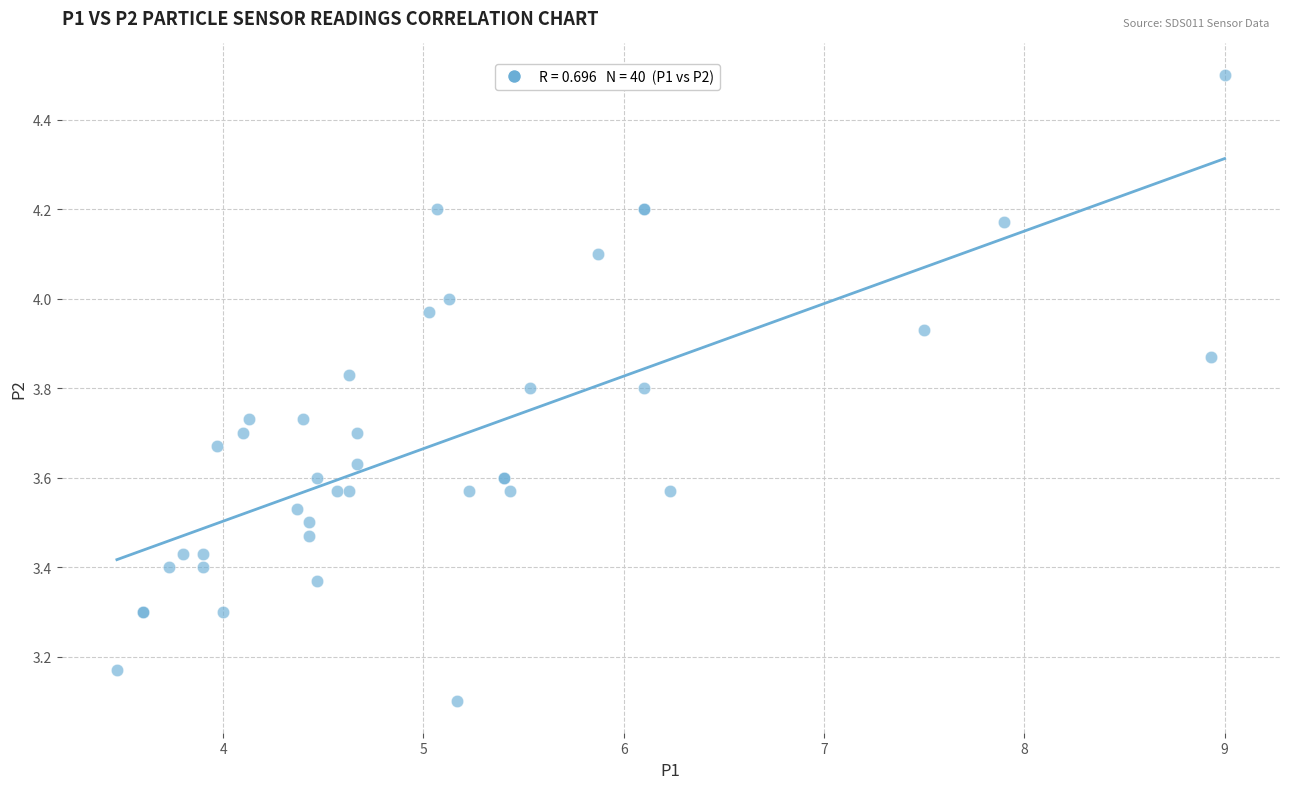

What Y value in the scatter plot is closest to 3?

3.1